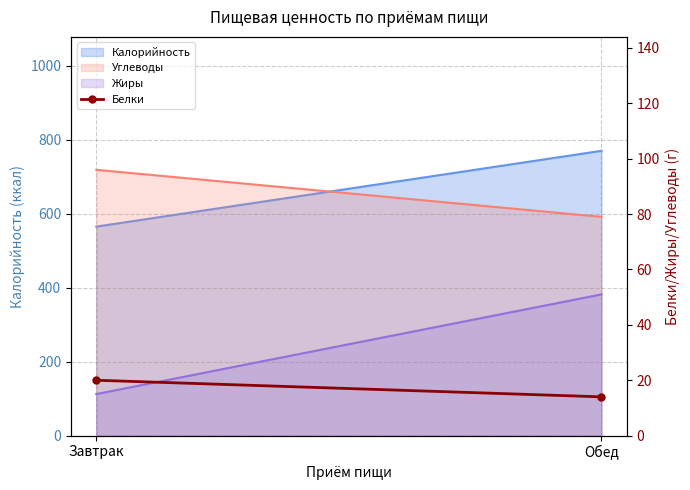

How many categories are shown in the chart?

2